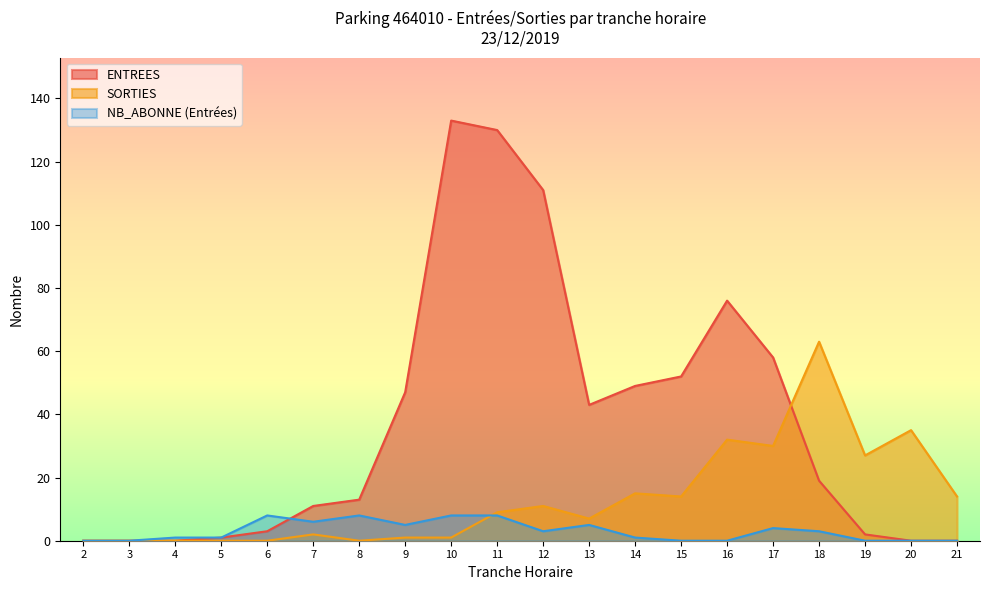

True or false: ENTREES has more than 1 interior local peaks.

True